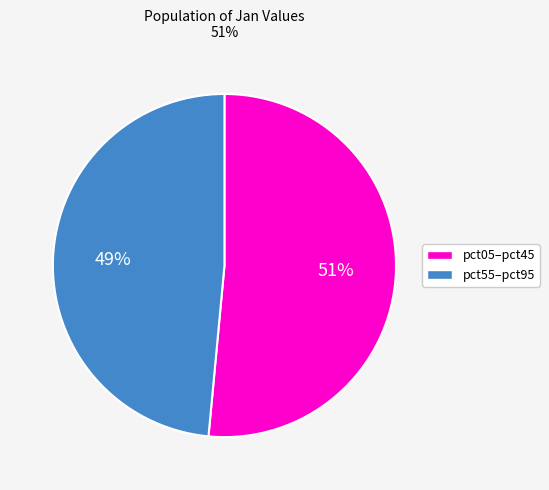

To the nearest percent, what is the average slice percentage?

50%